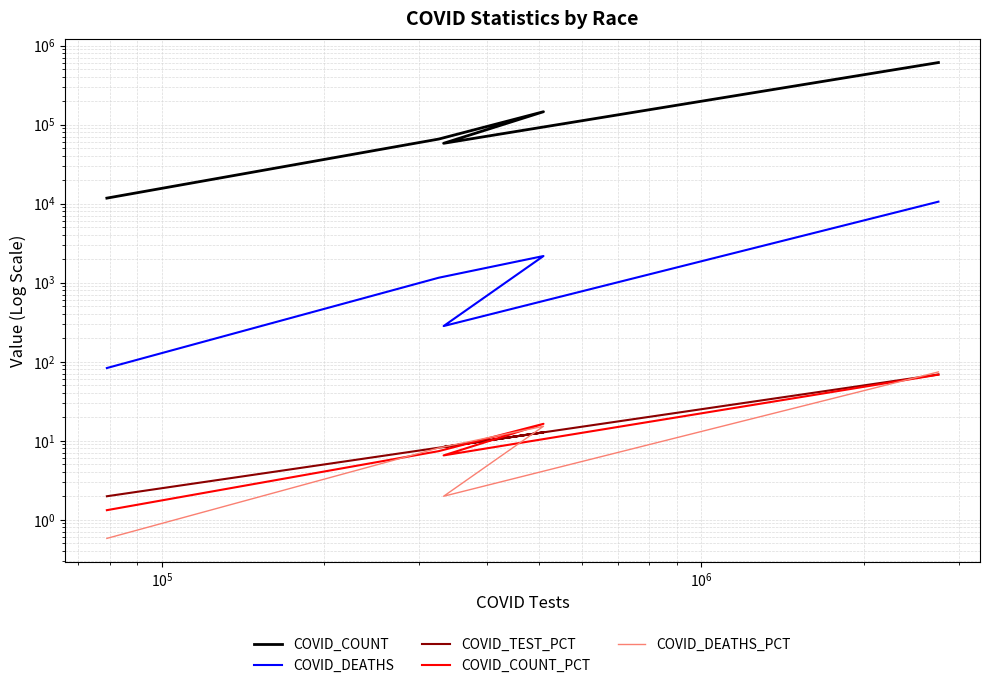

What is the difference between the maximum and second lowest values in the COVID_COUNT_PCT series?

61.9